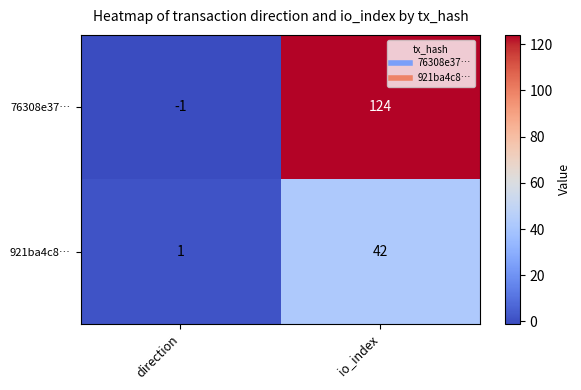

True or false: 921ba4c8… has a value of 42 at io_index.

True